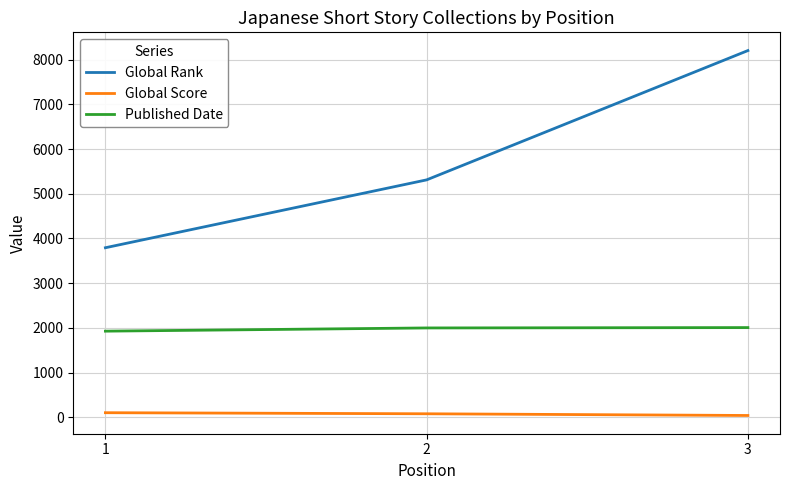

Which series has the largest total across all categories?

Global Rank